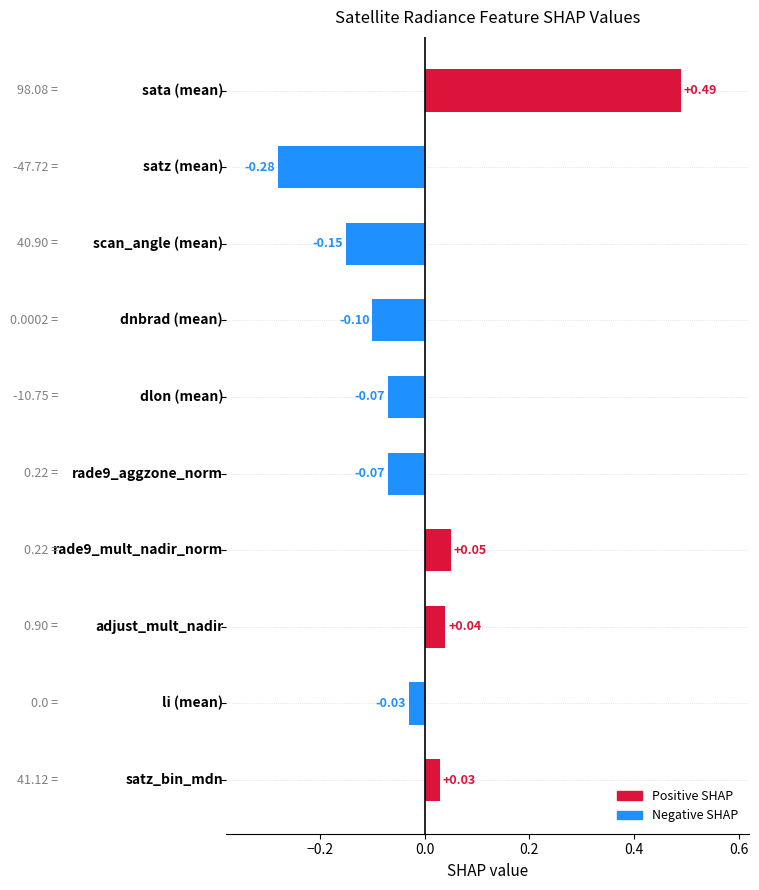

What is the difference between the maximum and minimum values?

0.8